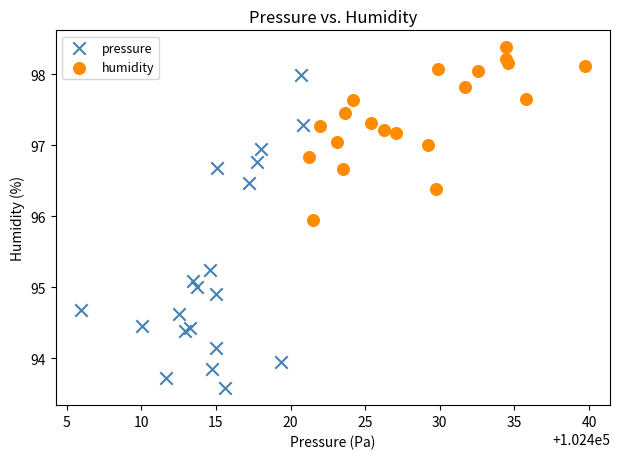

What are all the series names shown in the legend?

pressure, humidity